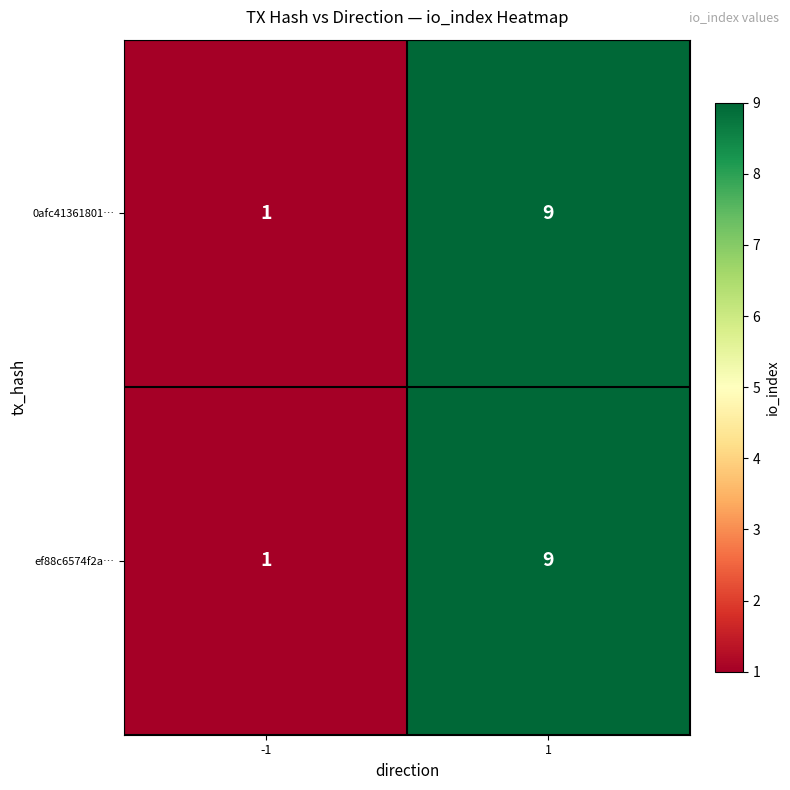

At which category does the chart reach its peak across all series?

1